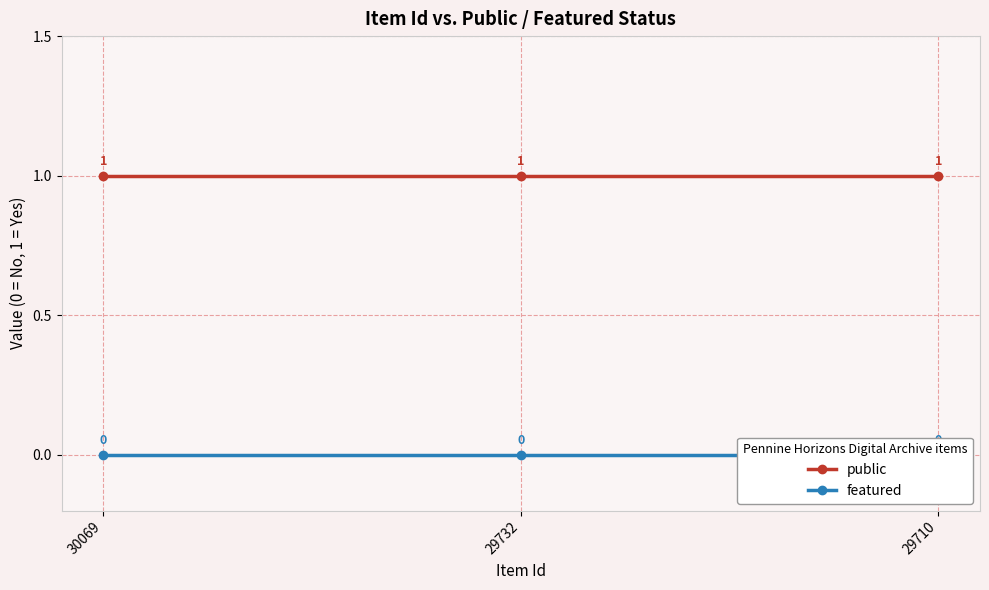

What is the total value across all series at 29732?

1